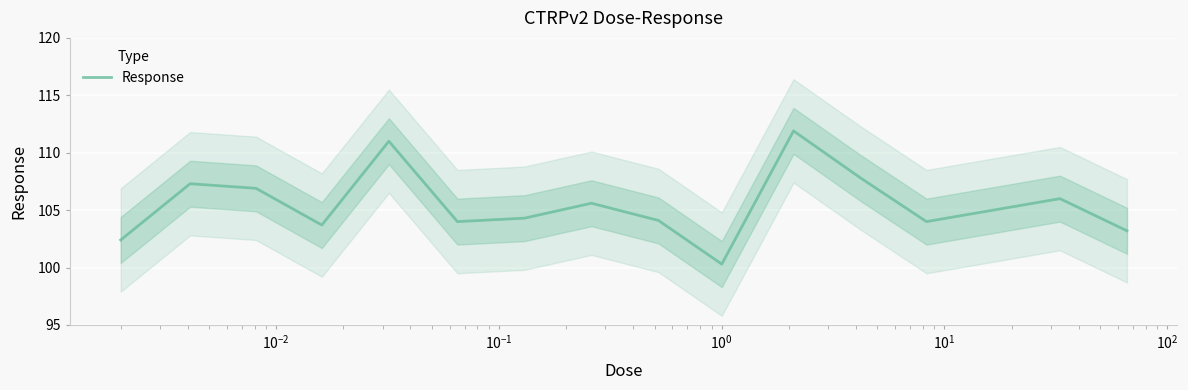

What is the minimum value for Response?

100.3